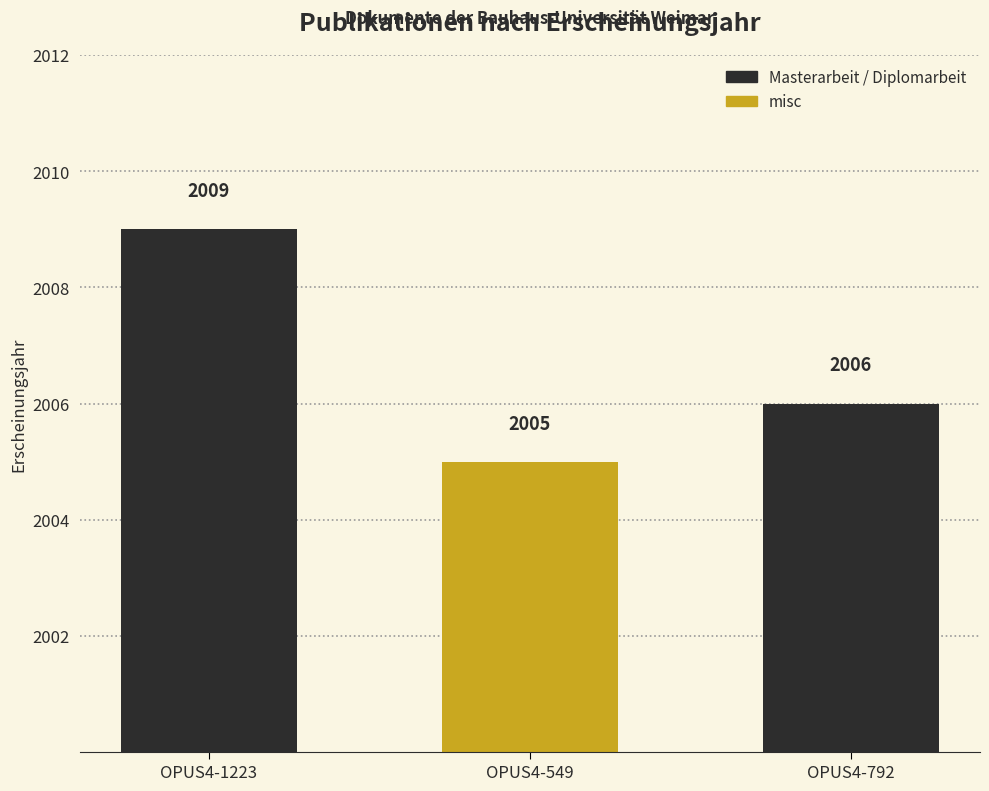

Reading right to left, what are all the values shown in this chart?

OPUS4-792=2006	OPUS4-549=2005	OPUS4-1223=2009